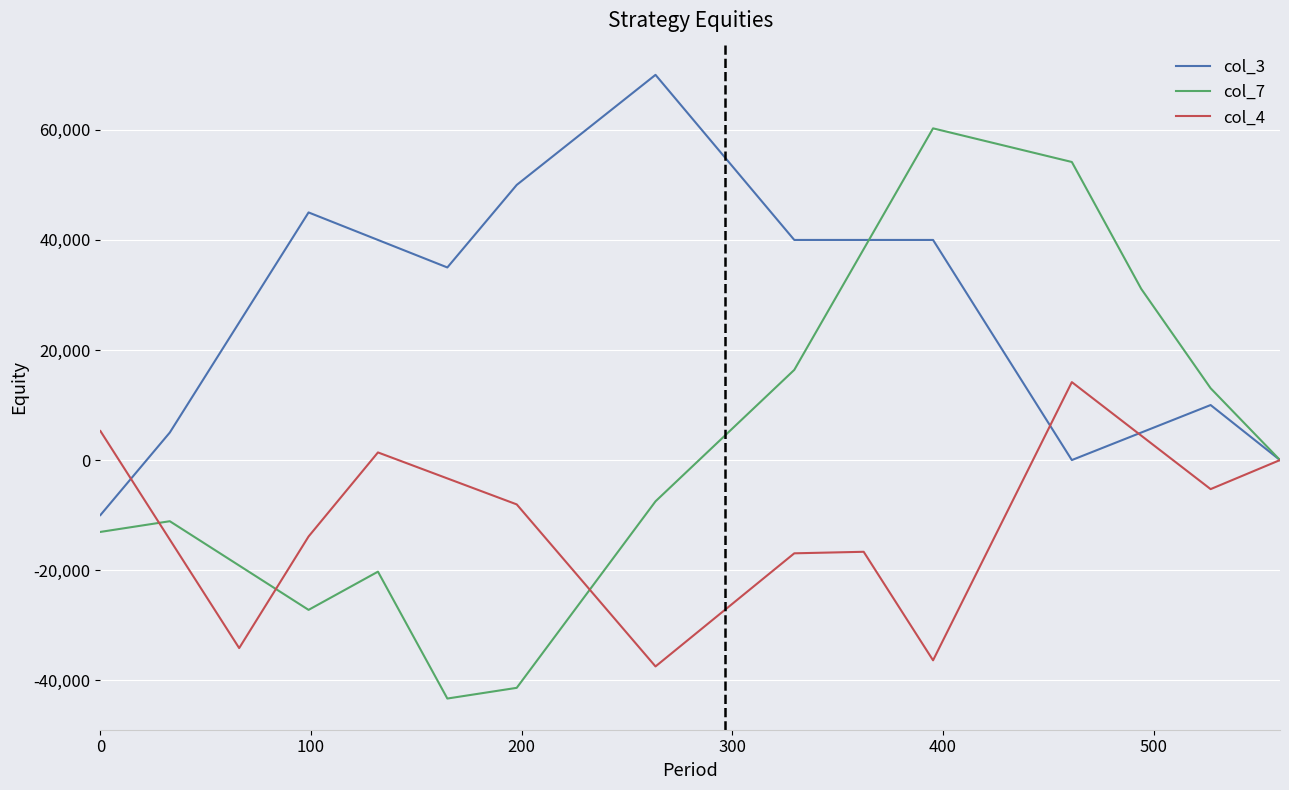

Rank the series by their average value, from highest to lowest.

col_3, col_7, col_4